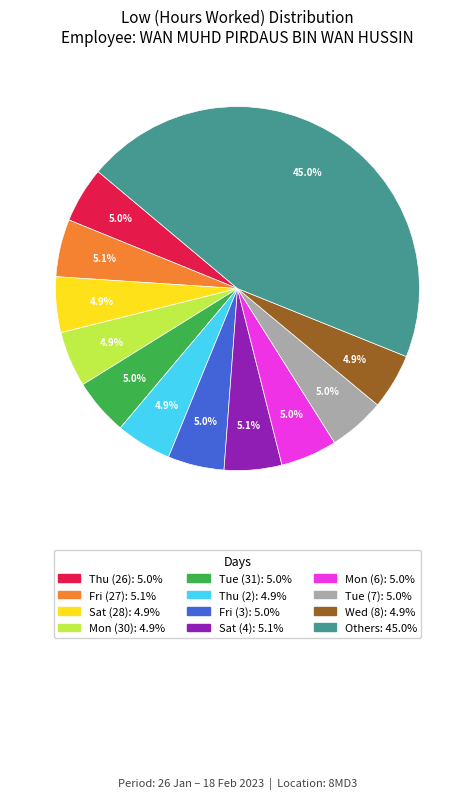

Is there a majority slice in this chart?

No